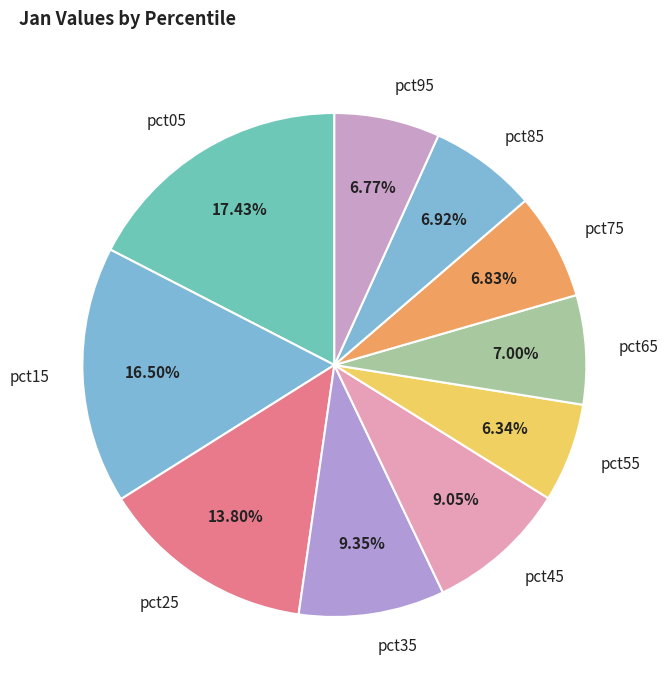

Do pct05 and pct55 together represent more than half of the pie?

No